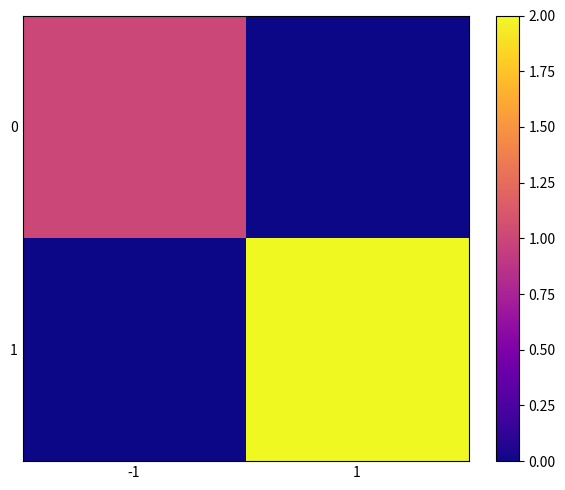

Which series changed the most between -1 and 1?

1